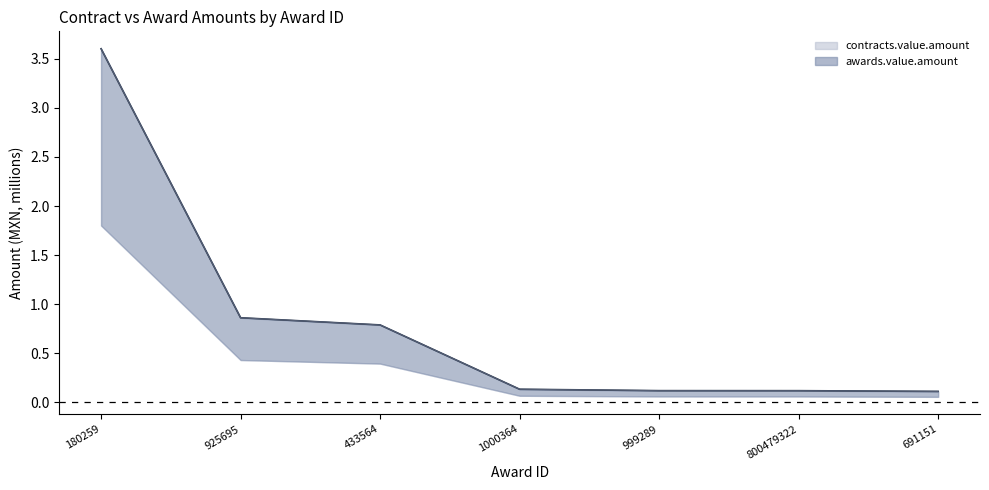

What is the highest value of the awards.value.amount series?

3.6